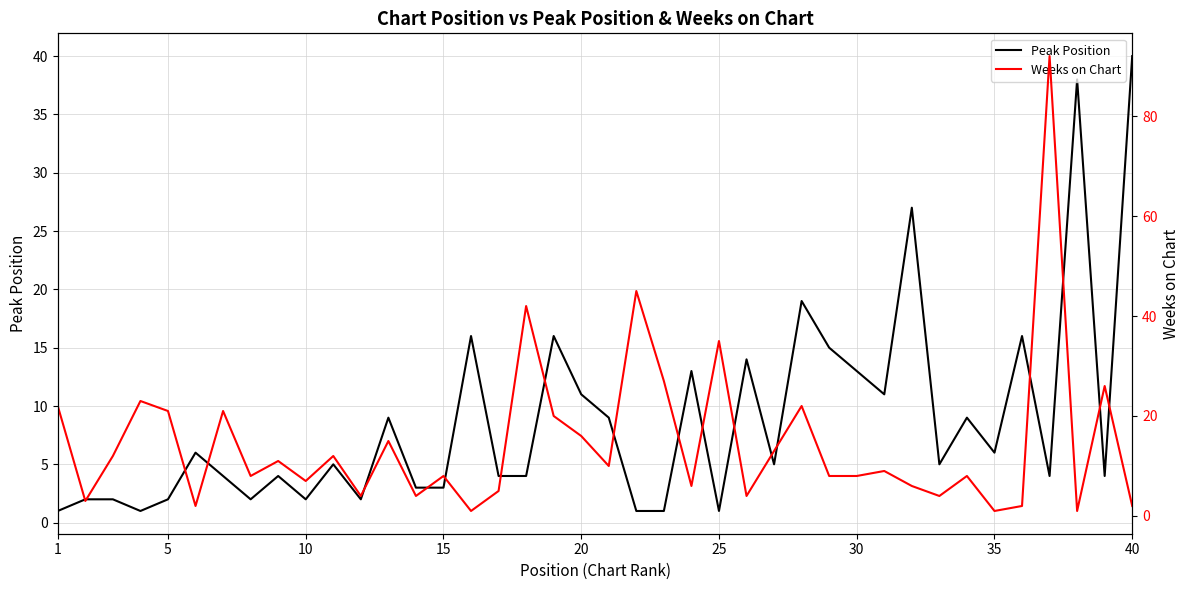

What is the greatest value displayed?

92